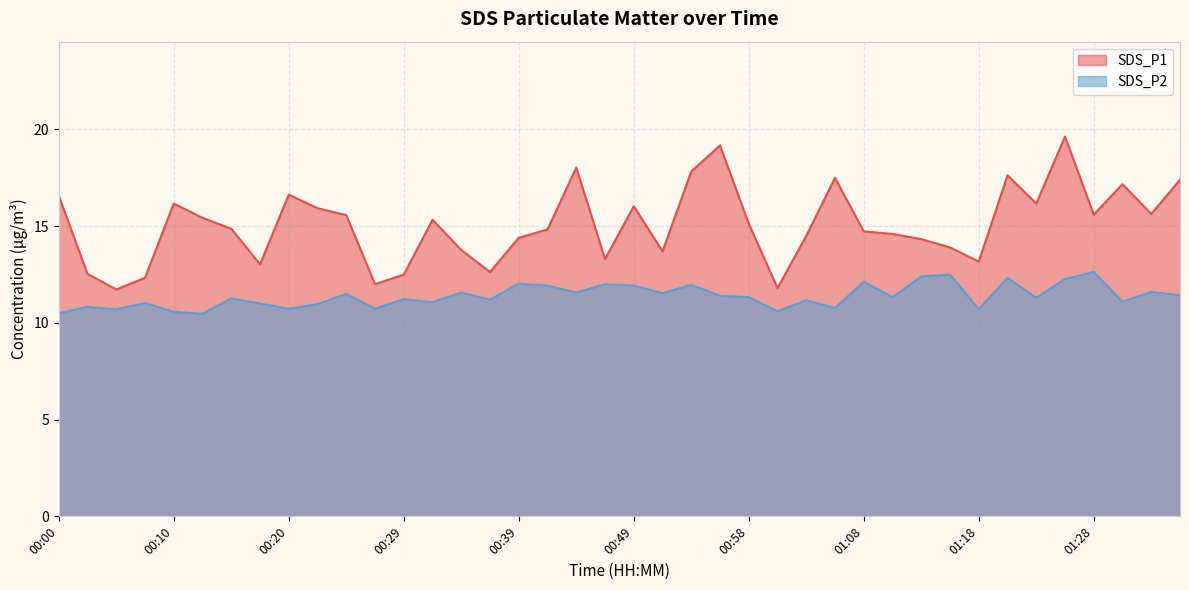

The value of SDS_P2 at 00:20 is 10.7. True or false?

True